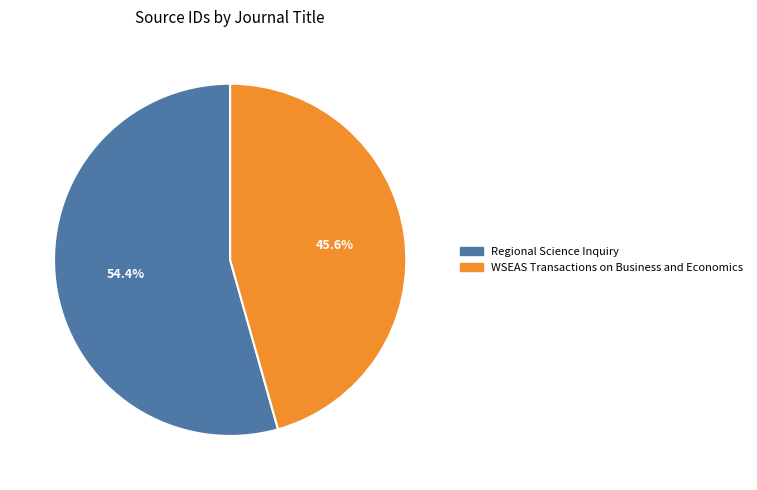

To the nearest percent, what is the combined percentage of Regional Science Inquiry and WSEAS Transactions on Business and Economics?

100%